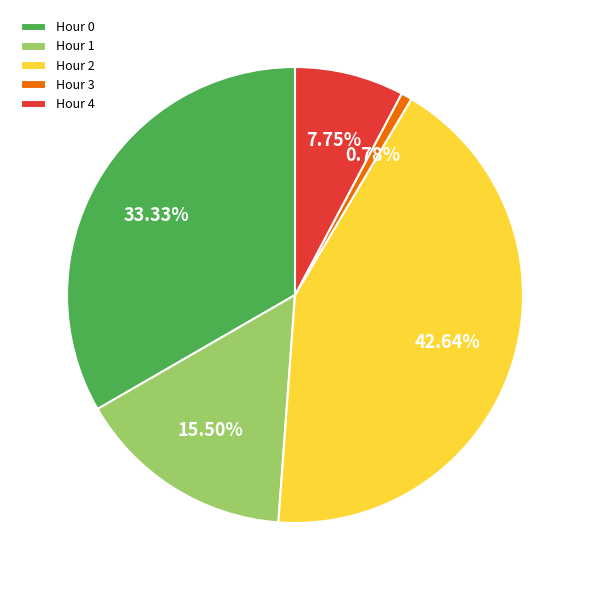

Which slice is the largest?

Hour 2